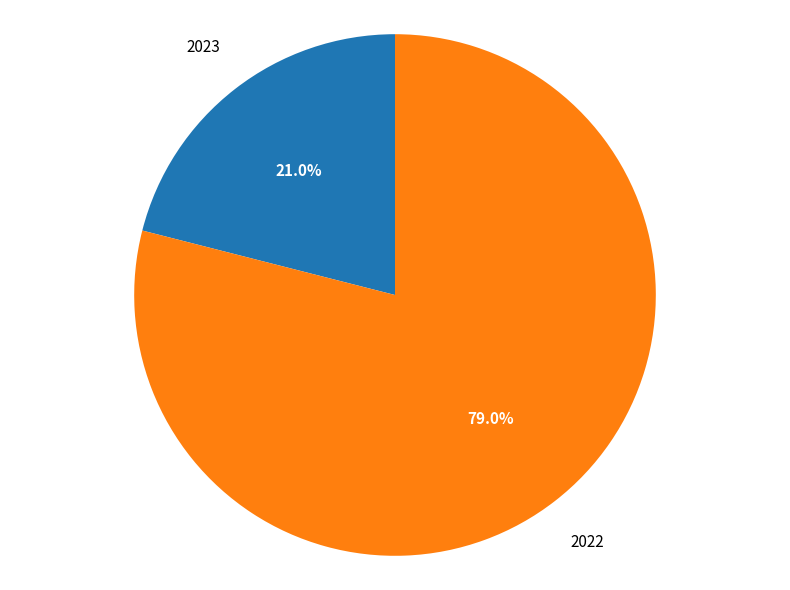

Is there any slice that represents more than half of the pie?

Yes